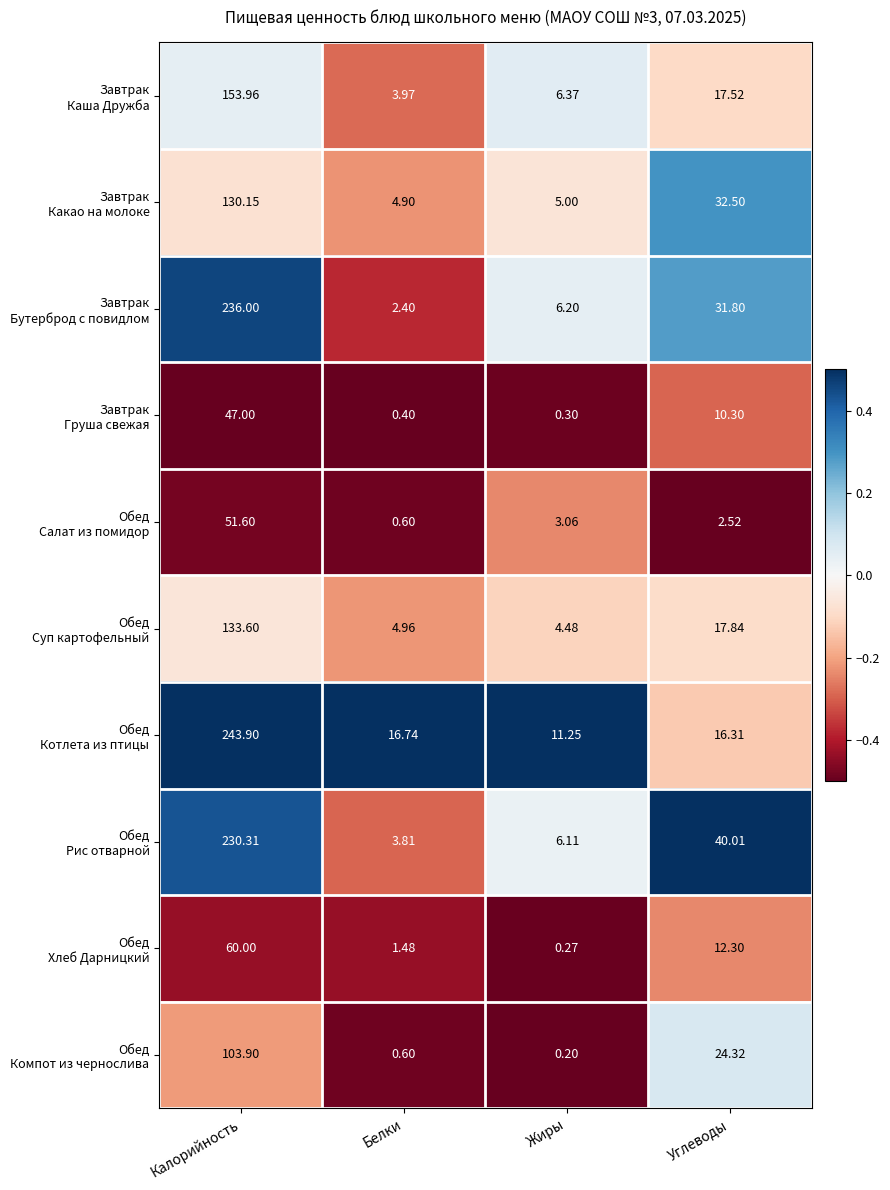

At which category does the chart reach its peak across all series?

Калорийность